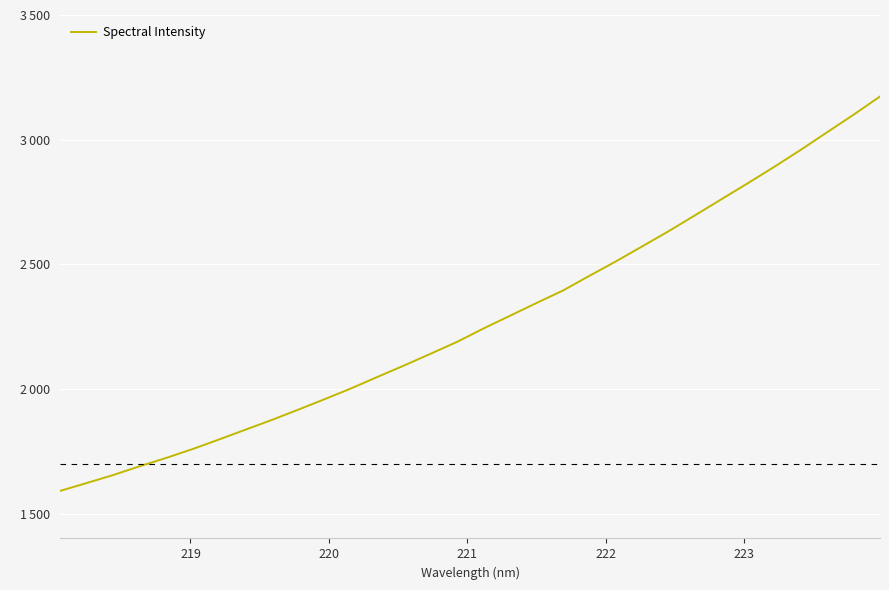

Is this an area chart (filled region under the line)?

No